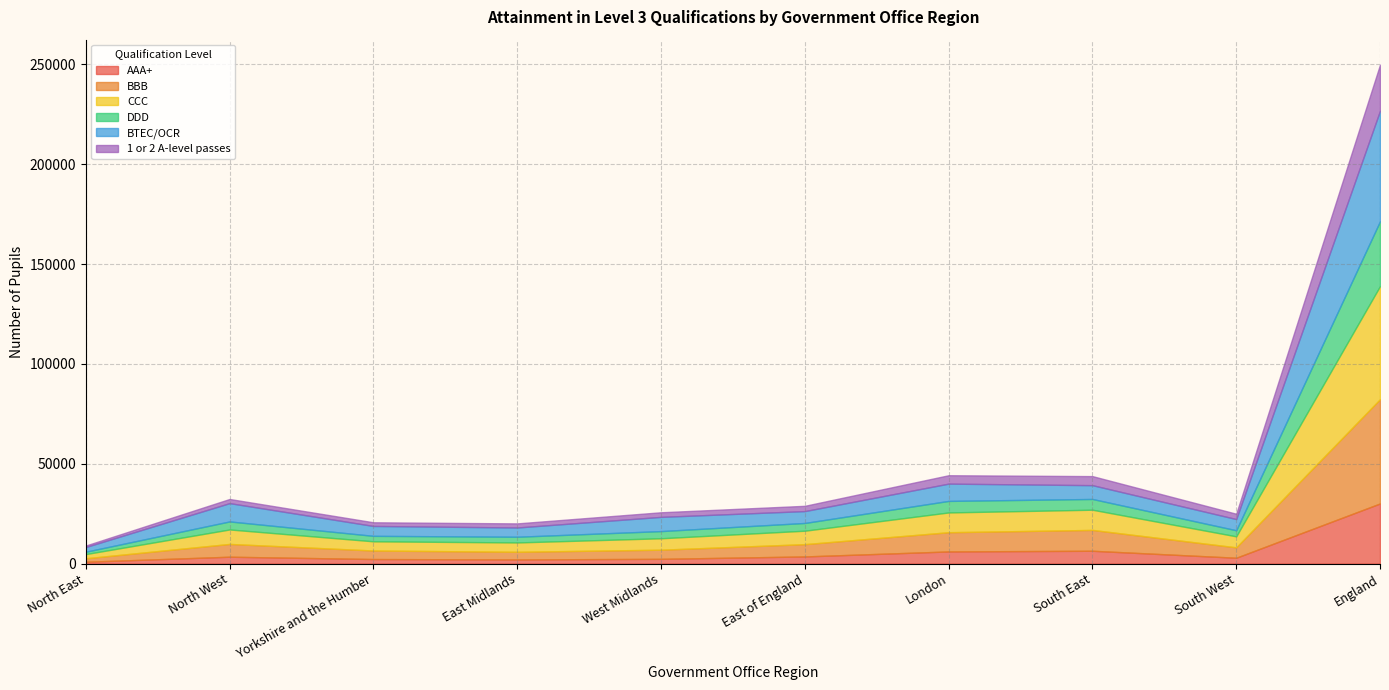

Between North West and South East, which is larger?

South East